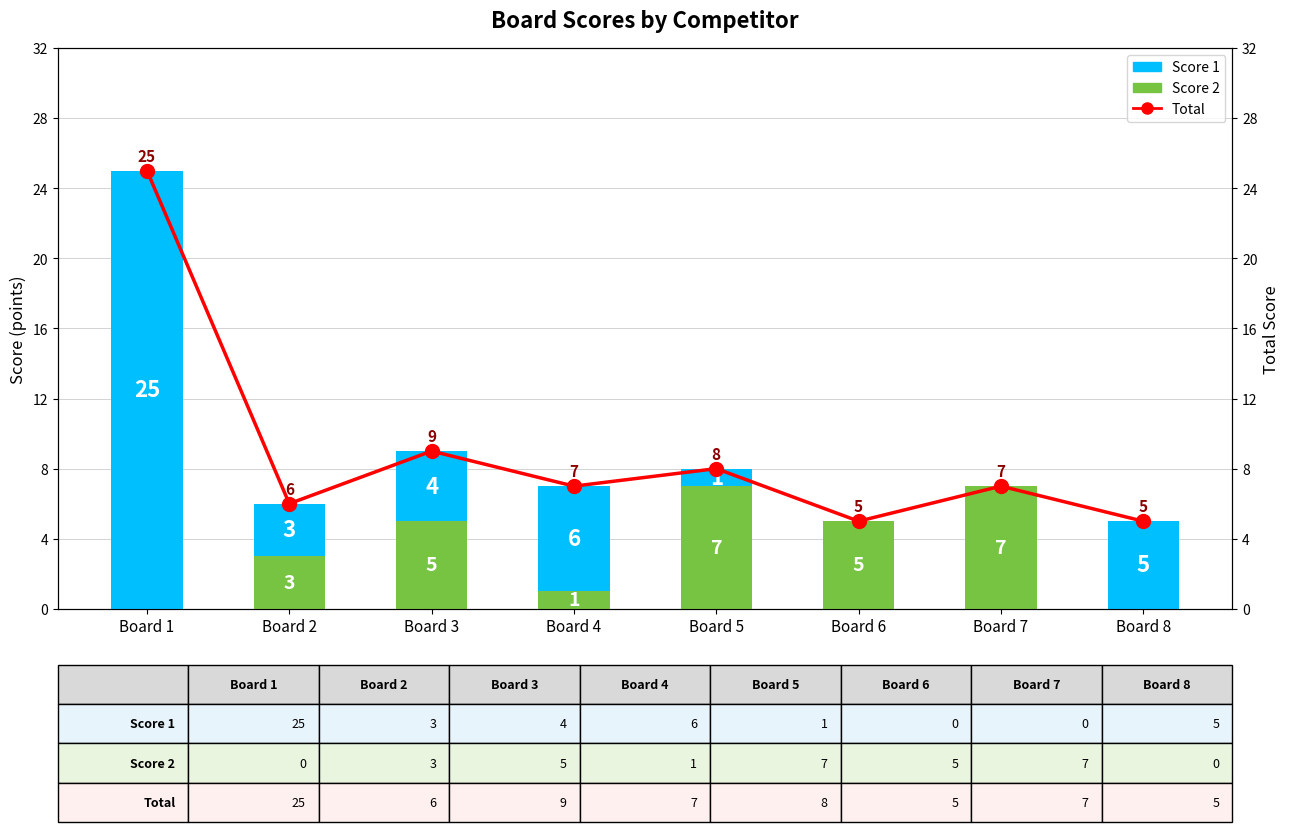

List the labels in order of Score 1 value, largest first.

Board 1, Board 4, Board 8, Board 3, Board 2, Board 5, Board 6, Board 7